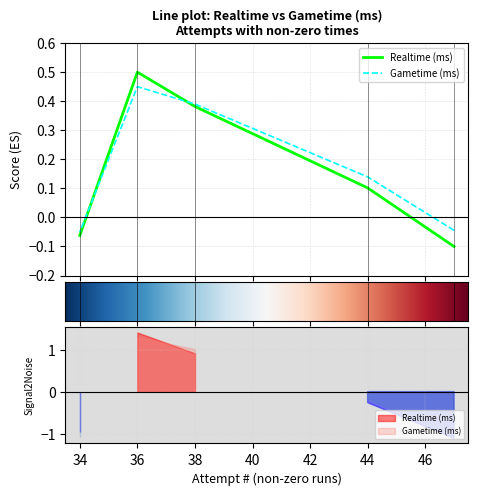

What is the sum of all Gametime (ms) values?

0.9